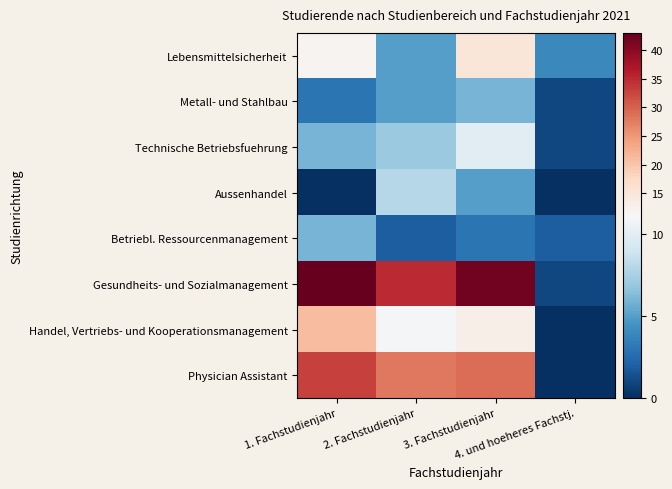

How many data points does each series have?

4